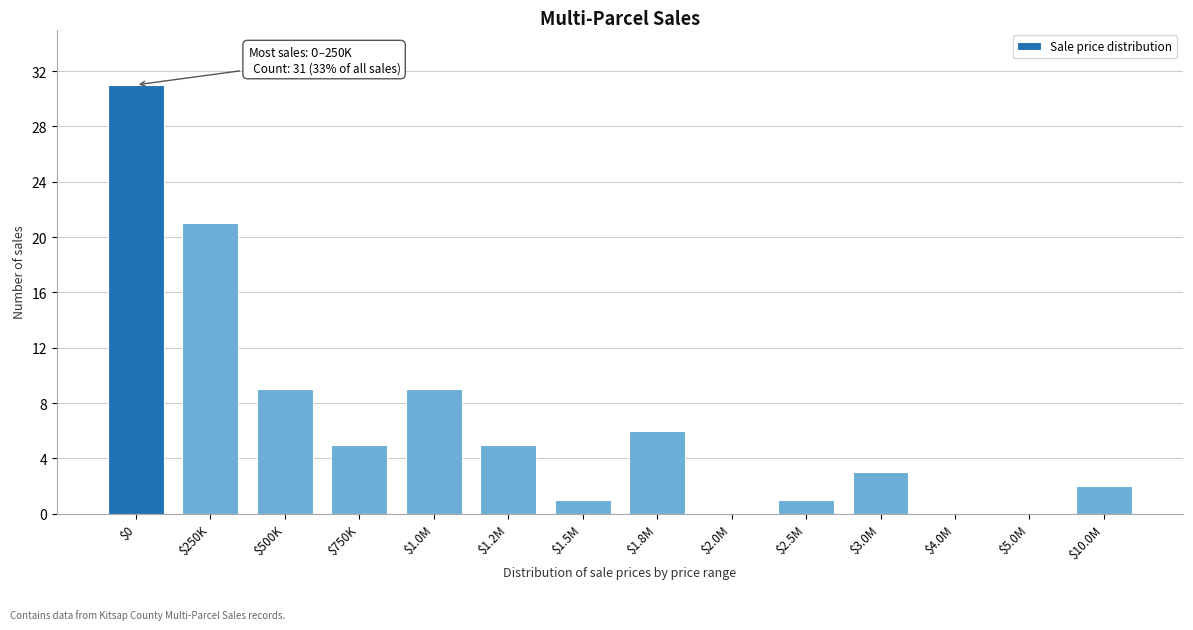

What is the sum of all values?

93